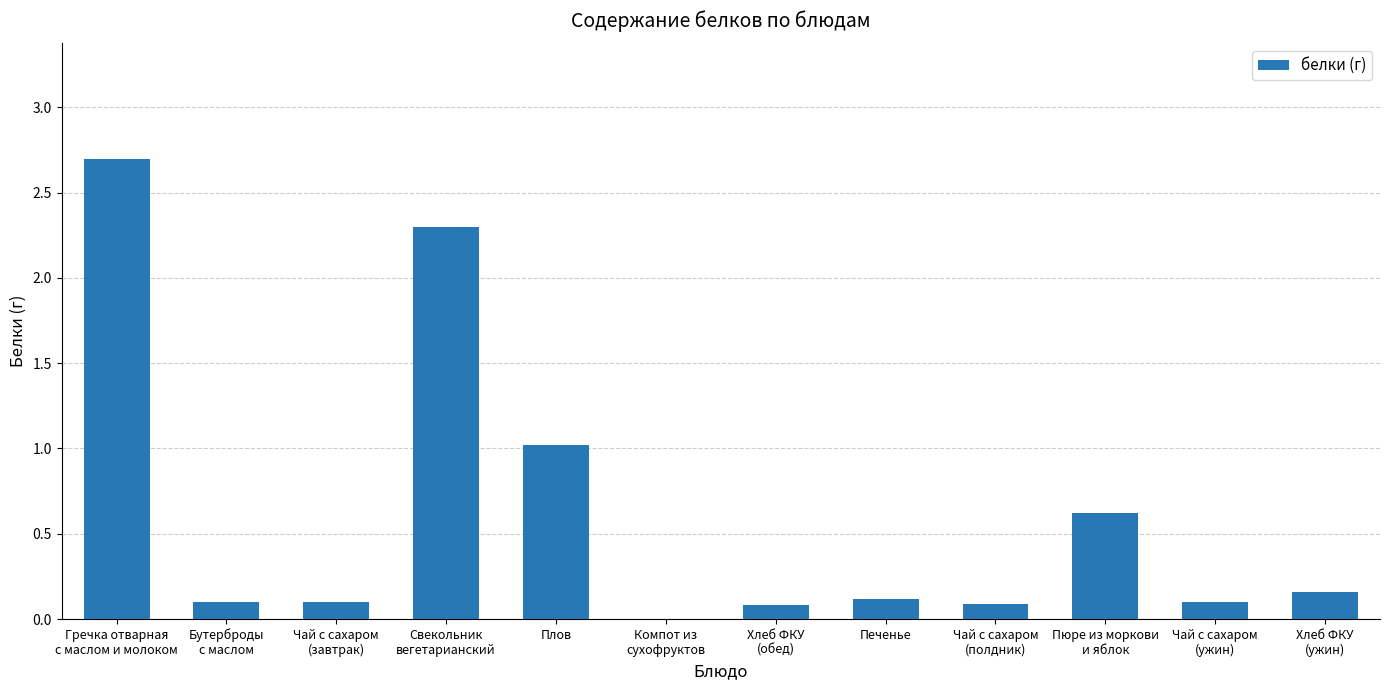

The value at Плов is 1.0. True or false?

True